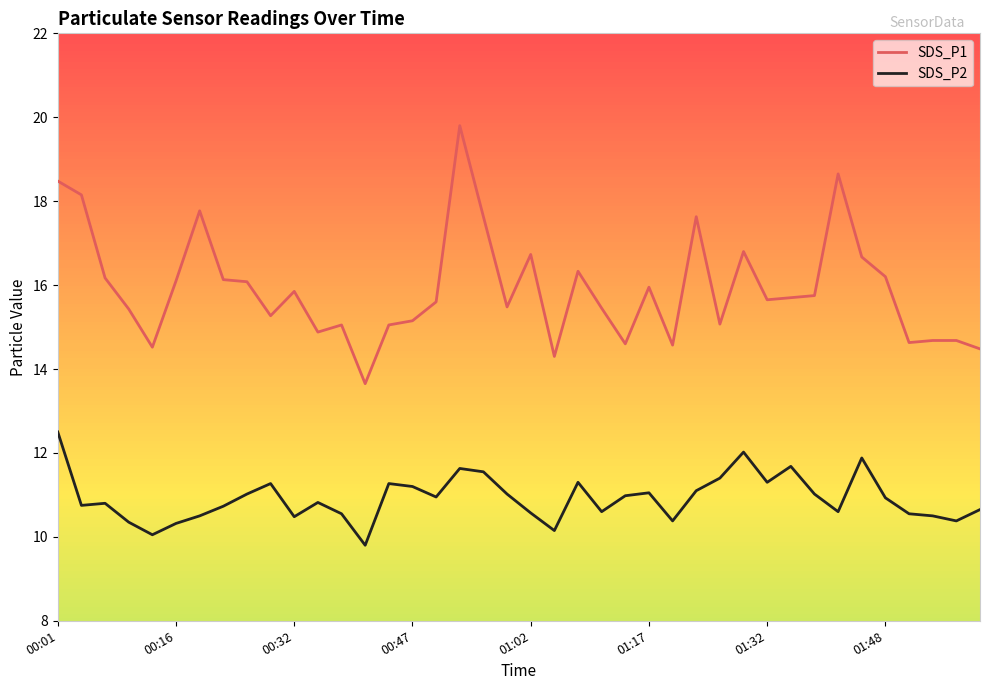

What is the difference between the maximum and minimum values in the SDS_P2 series?

2.7